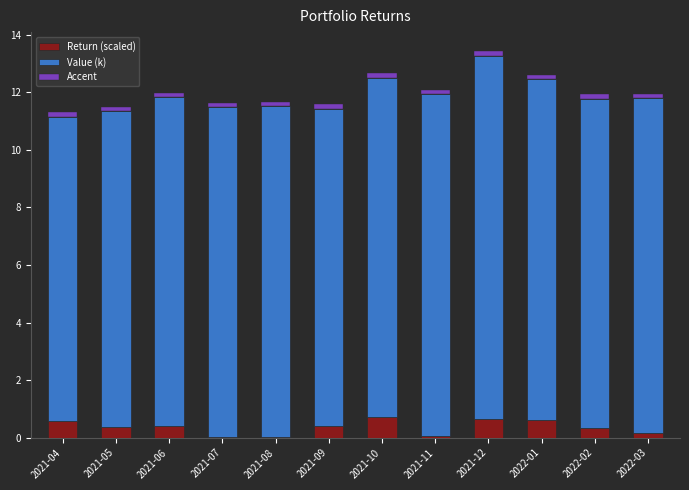

Are the bars grouped side by side (vs. stacked)?

No